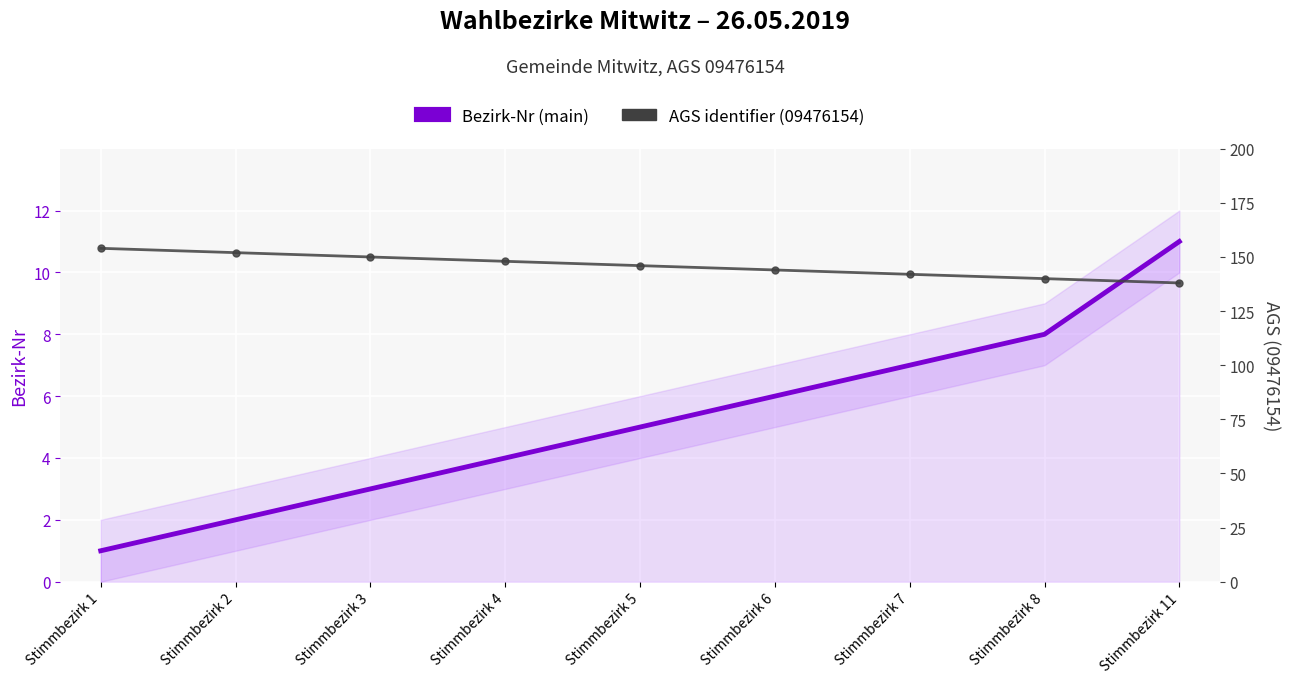

List the labels in order of AGS identifier (09476154) value, largest first.

Stimmbezirk 1, Stimmbezirk 2, Stimmbezirk 3, Stimmbezirk 4, Stimmbezirk 5, Stimmbezirk 6, Stimmbezirk 7, Stimmbezirk 8, Stimmbezirk 11